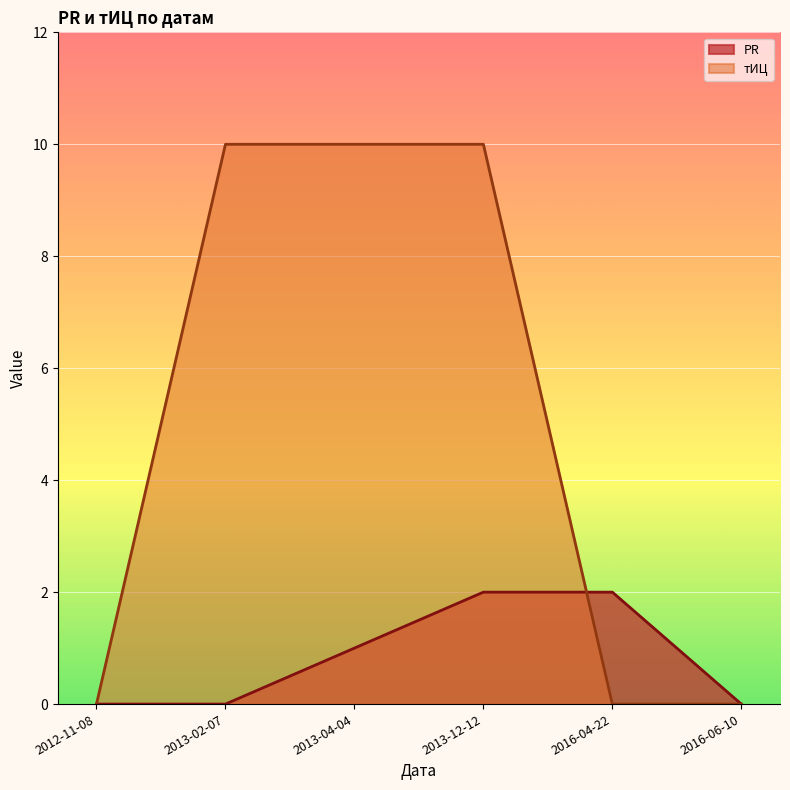

What are all the series names shown in the legend?

PR, тИЦ